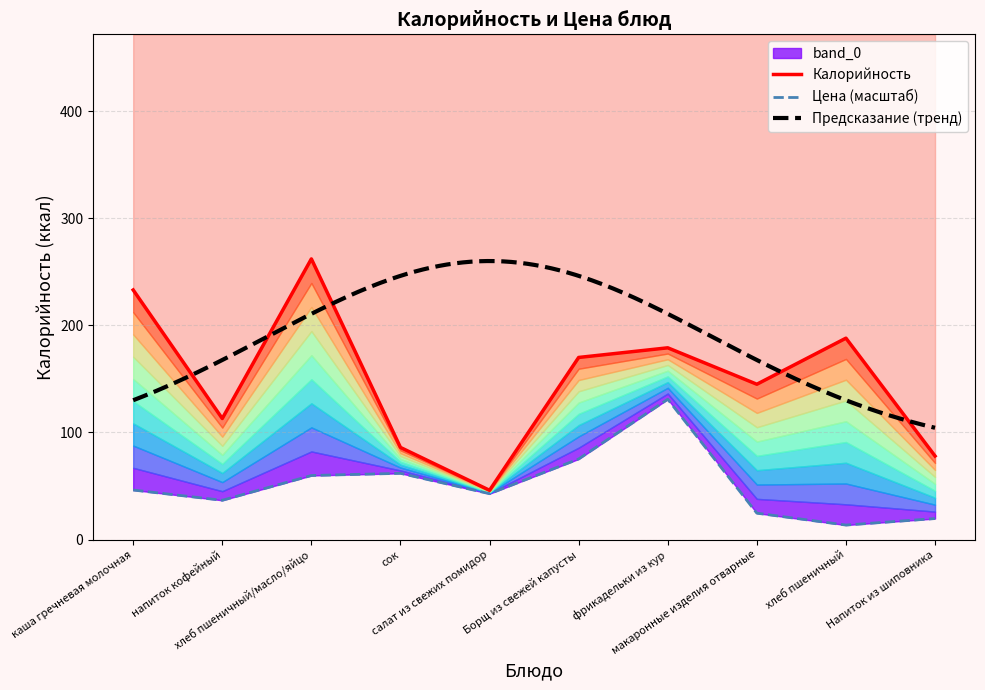

How many values in the Калорийность series are below 170?

5